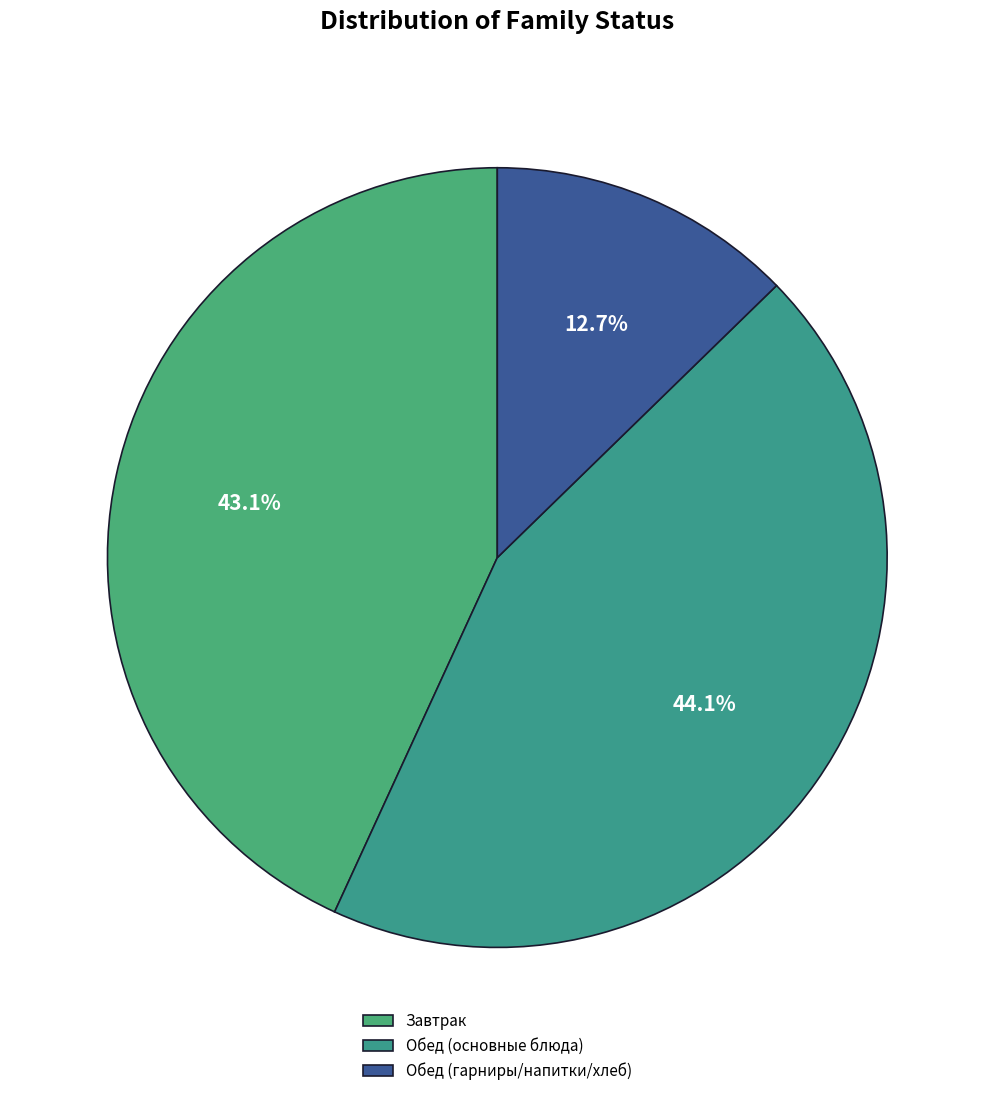

Is there any slice that represents more than half of the pie?

No